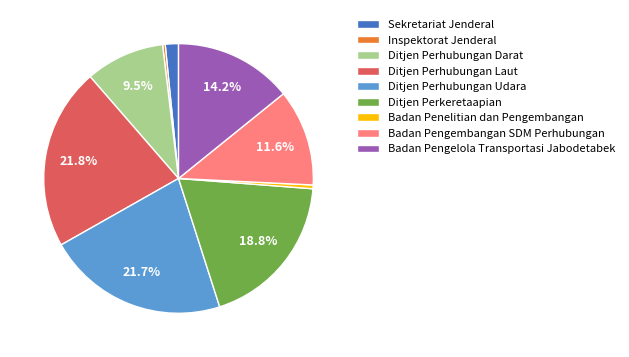

Is there a majority slice in this chart?

No